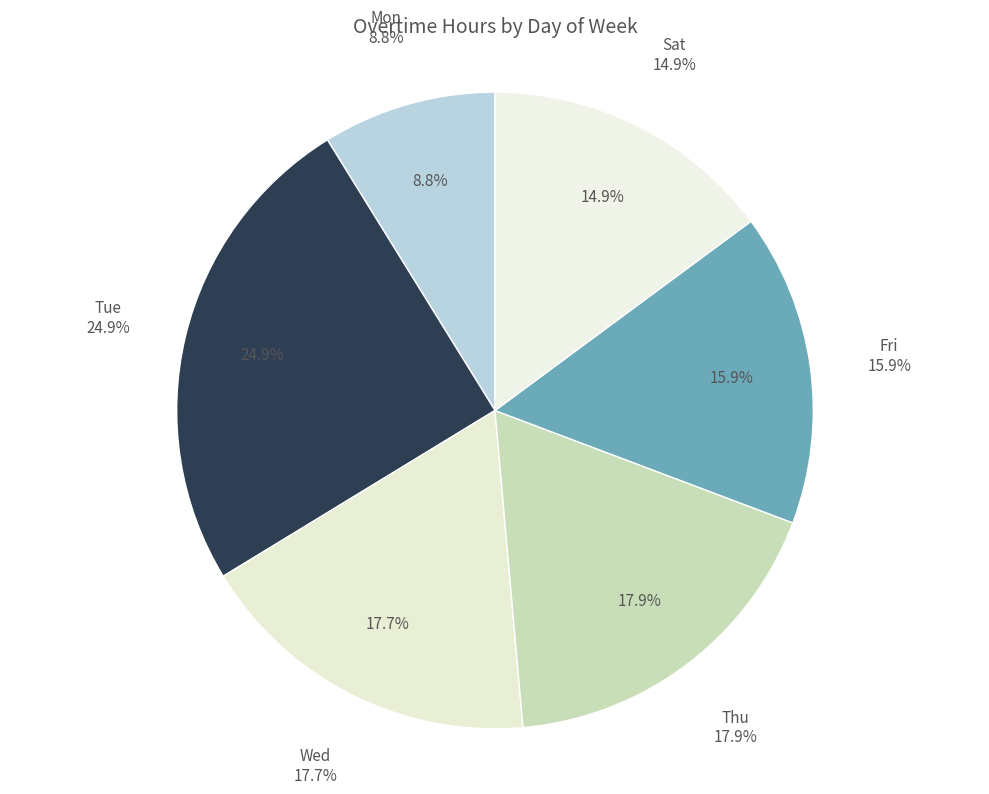

Do Sun and Tue together represent more than half of the pie?

No